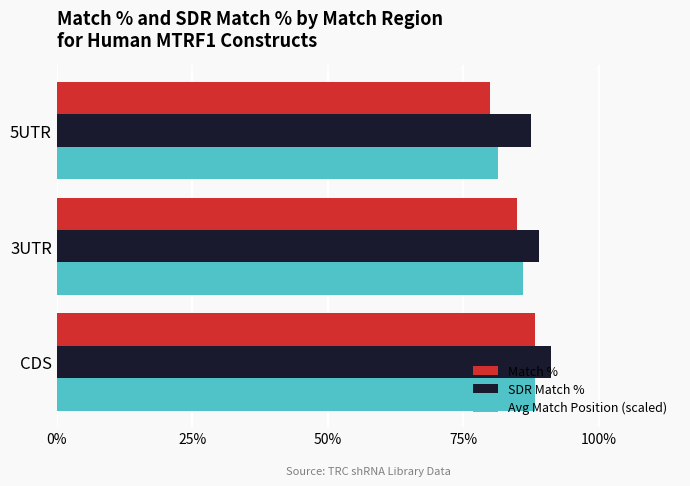

True or false: Avg Match Position (scaled) has a value of 86.0 at 3UTR.

True